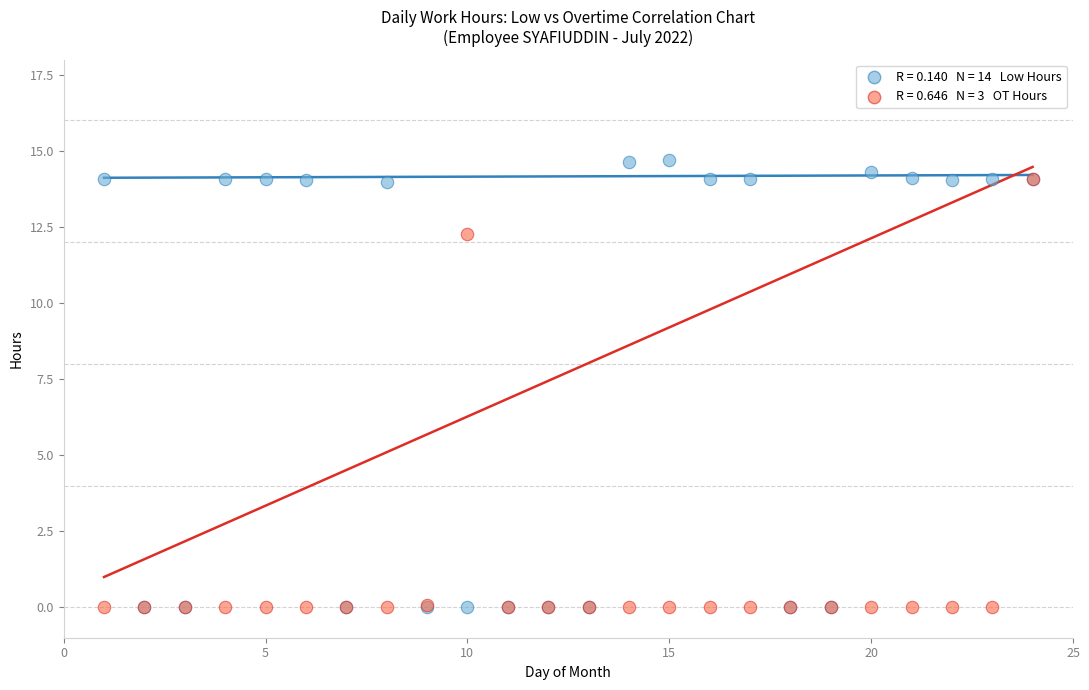

Across all series, what Y value is closest to 7?

12.3